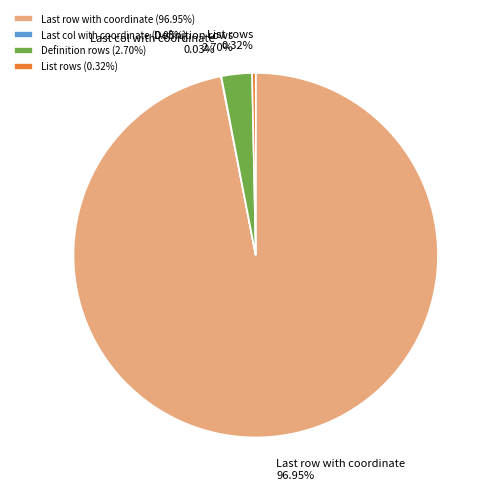

Does any single category account for the majority?

Yes